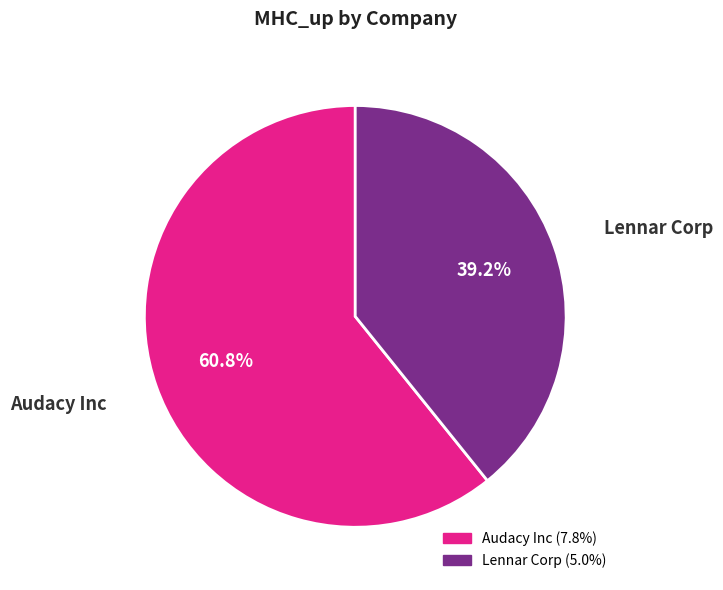

To the nearest percent, what is the combined percentage of Lennar Corp and Audacy Inc?

100%